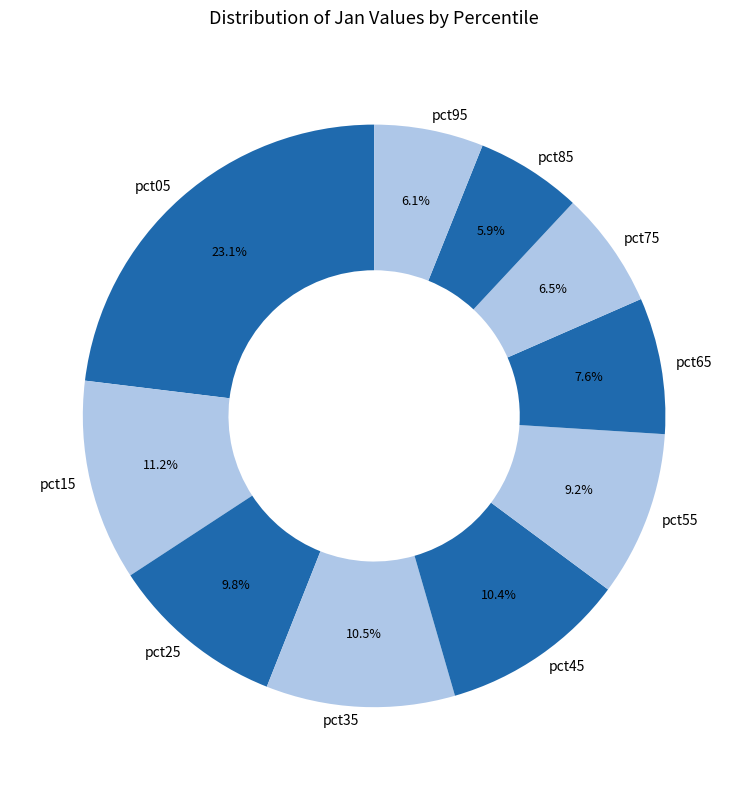

To the nearest percent, what is the combined percentage of pct05 and pct15?

34%